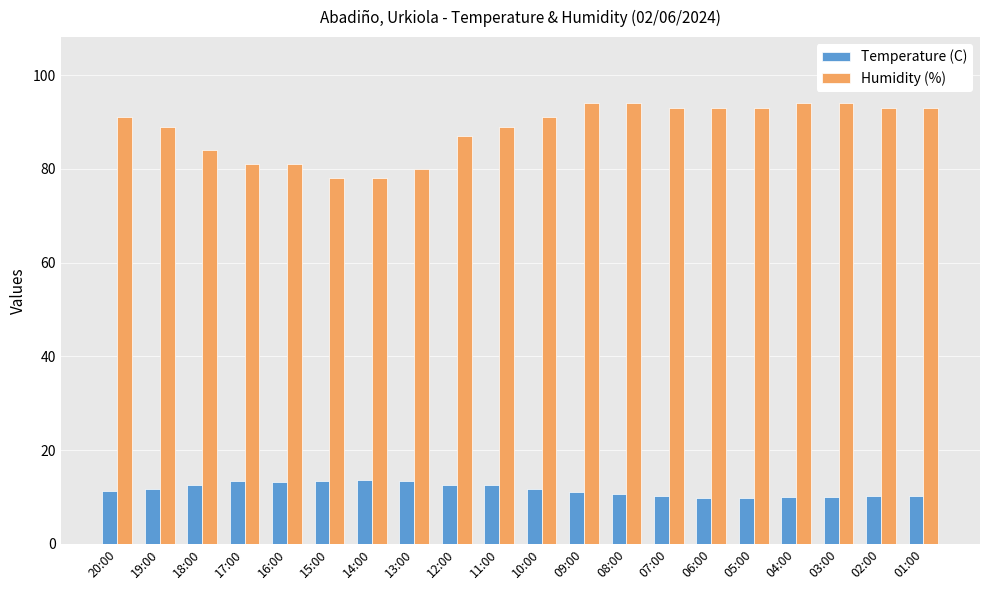

Which series has the largest total across all categories?

Humidity (%)